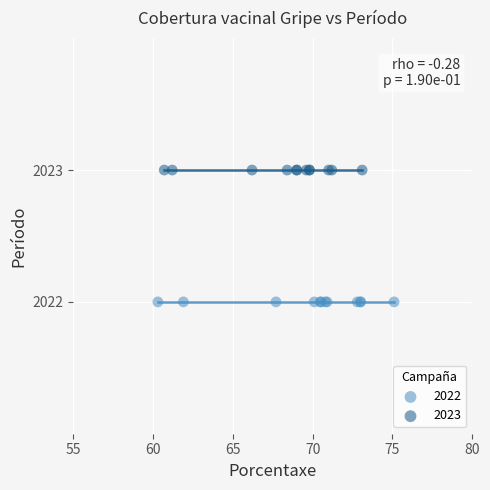

Which series reaches the maximum Y coordinate?

2023